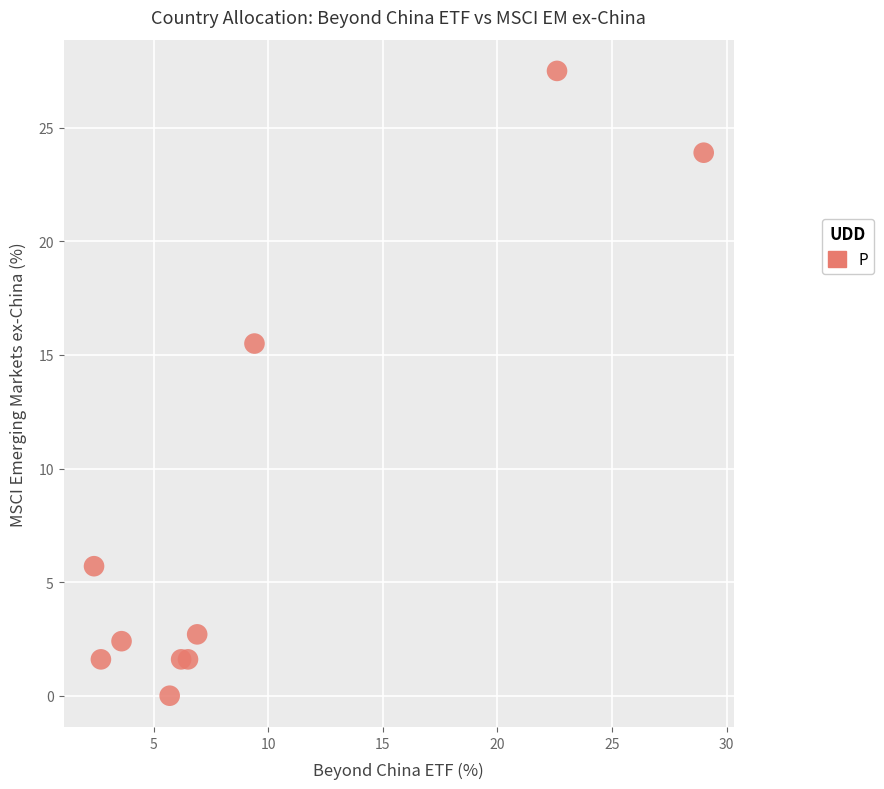

What Y value in the scatter plot is closest to 13?

15.5